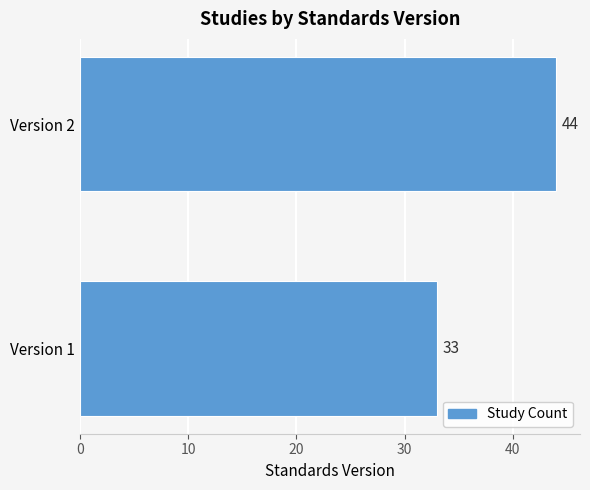

Reading bottom to top, list all the values displayed in this chart.

33	44